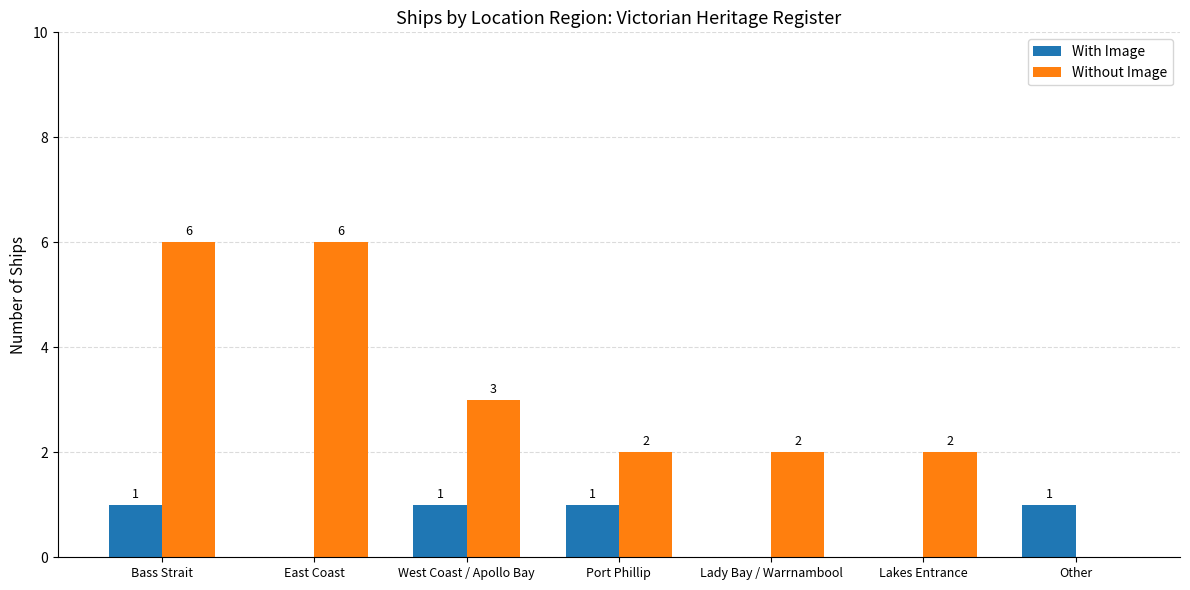

How many groups of bars are there?

7